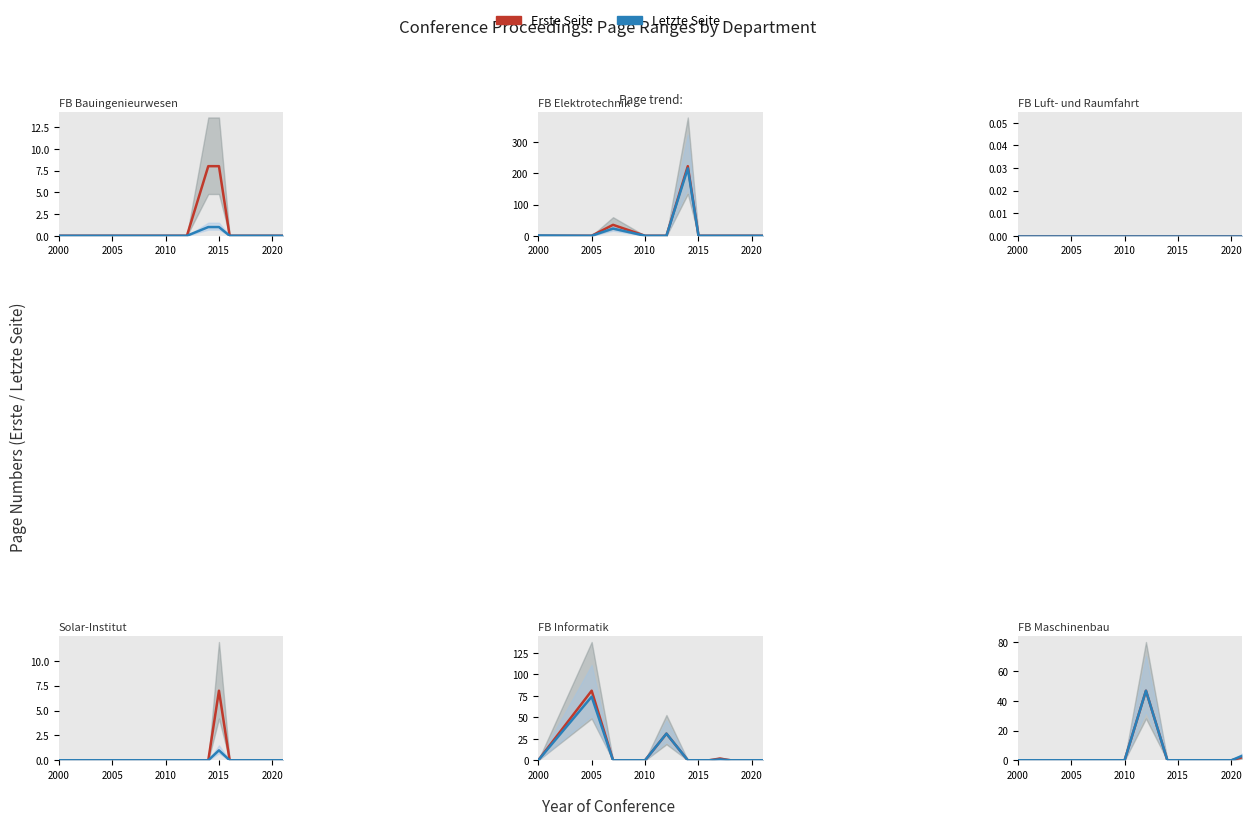

True or false: Erste Seite (Contemporary) and Letzte Seite (Doubled) cross at least once.

False